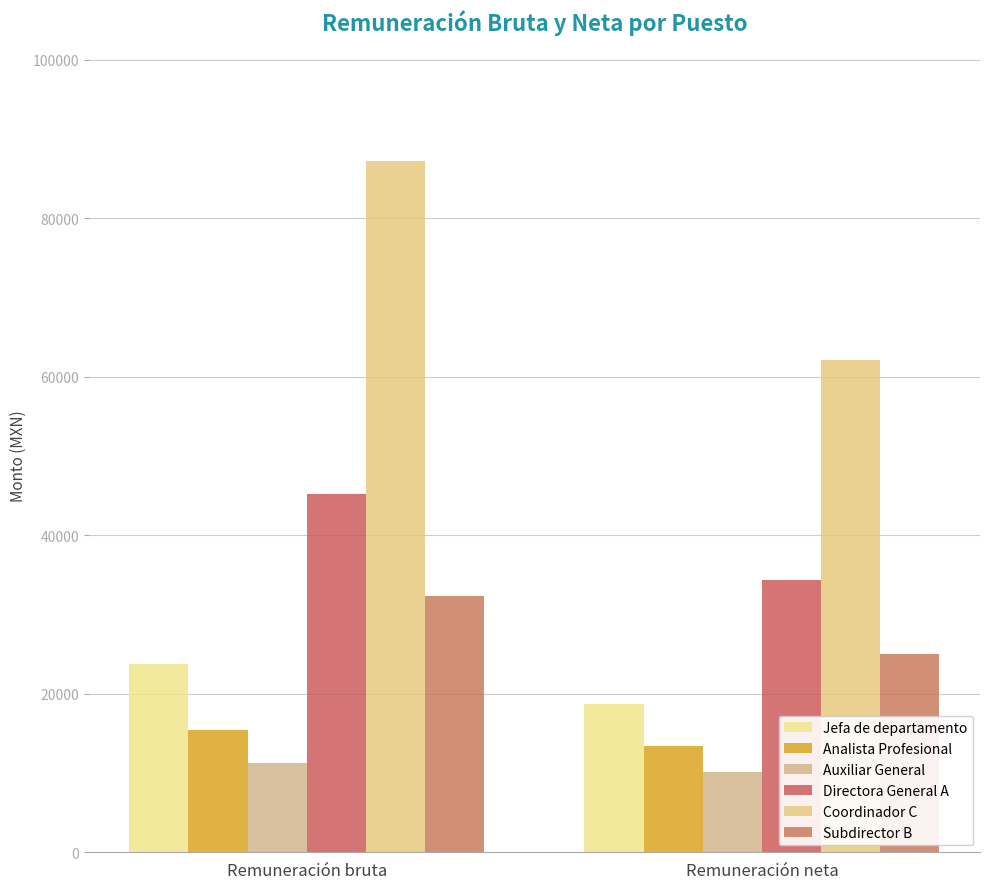

Reading left to right, extract all data points from this chart.

Jefa de departamento: 23725.7	18698.7
Analista Profesional: 15424.5	13426.6
Auxiliar General: 11326.8	10165.2
Directora General A: 45179.8	34383.1
Coordinador C: 87188.5	62158.9
Subdirector B: 32313.5	24980.8